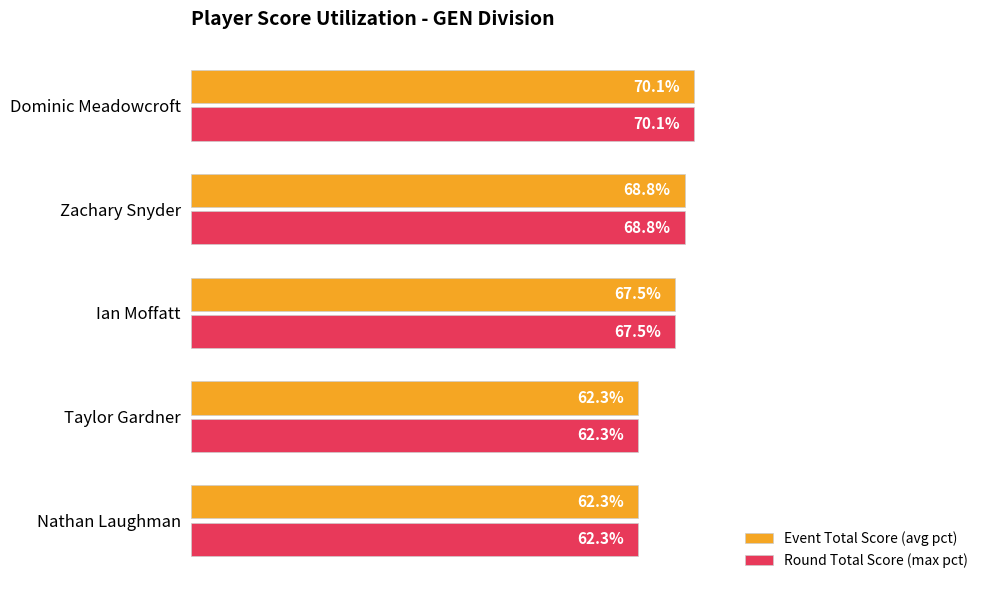

At which category is the sum across all series the highest?

Dominic Meadowcroft